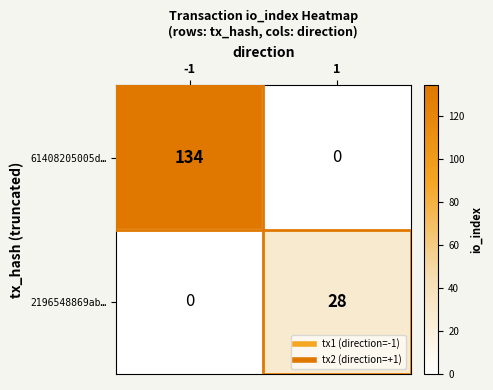

The value of 61408205005d… at 1 is 0. True or false?

True